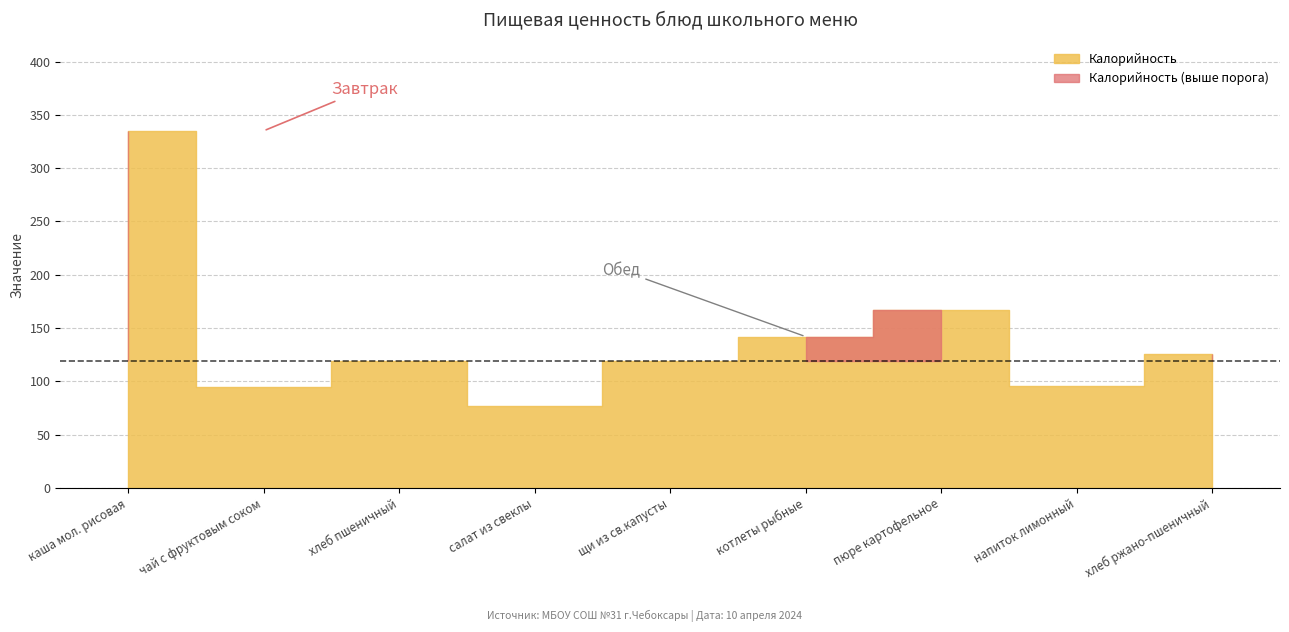

Where is the first local minimum for Белки?

чай с фруктовым соком